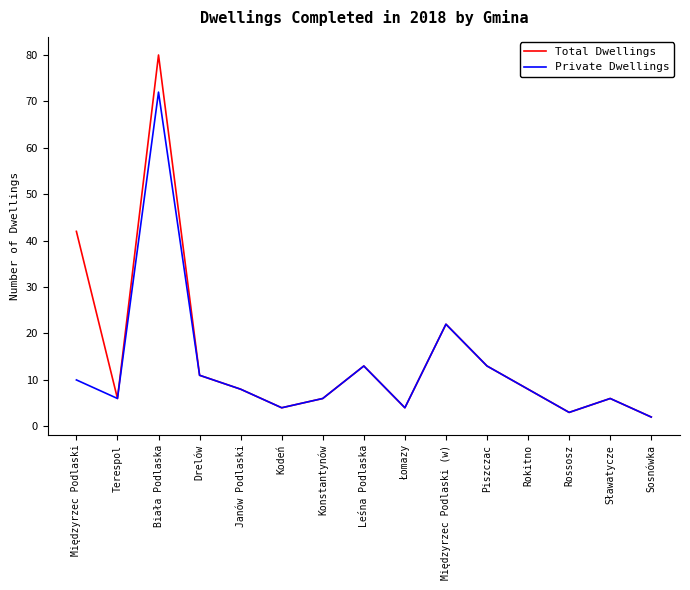

Which series has the widest spread of values?

Total Dwellings